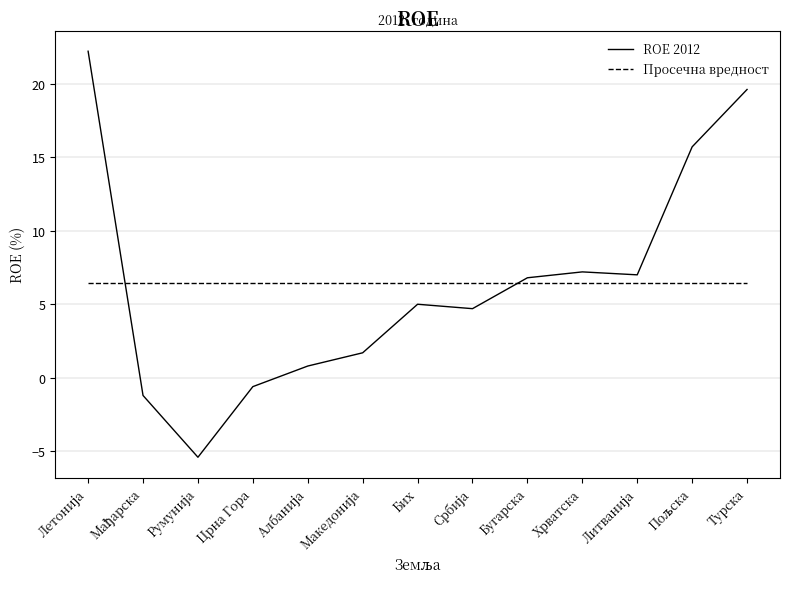

Rank the series by their maximum value, from highest to lowest.

ROE 2012, Просечна вредност